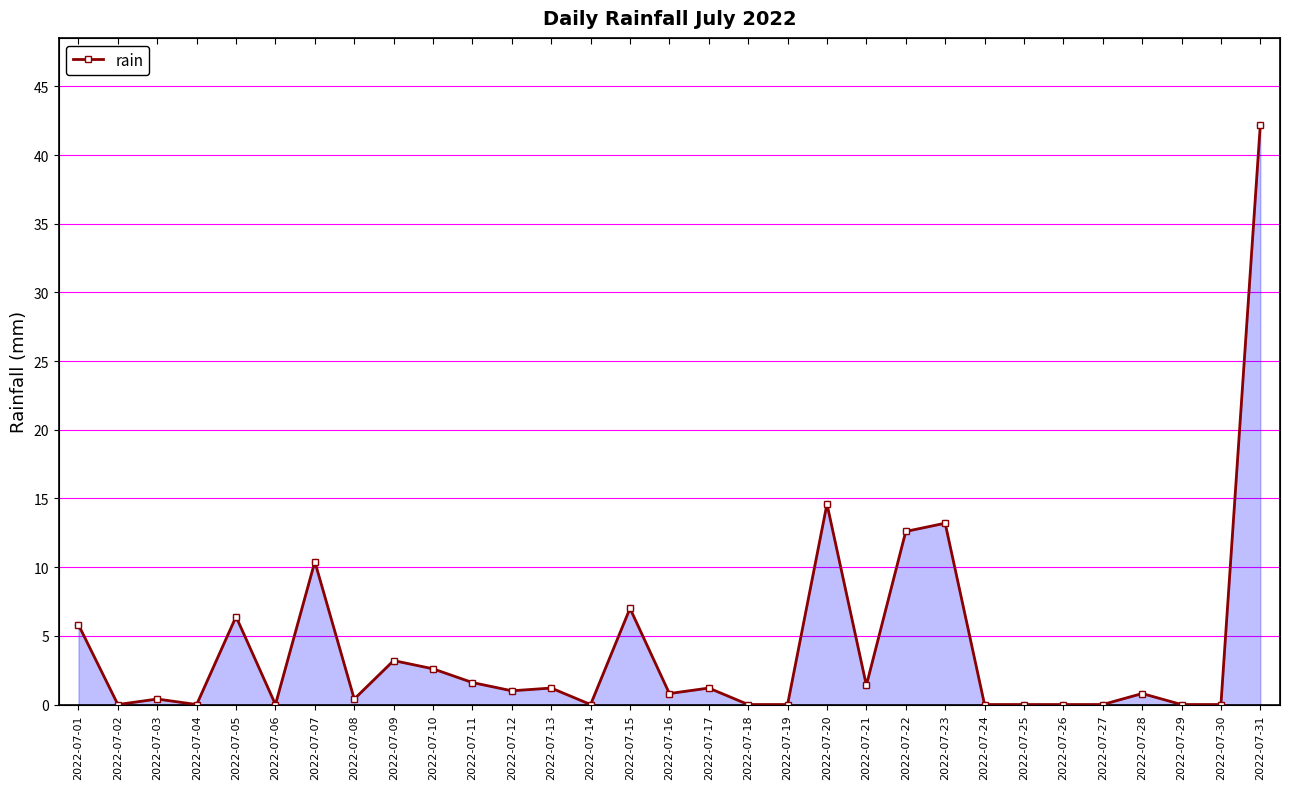

Approximately how many times larger is the value at 2022-07-21 compared to 2022-07-01?

0.2